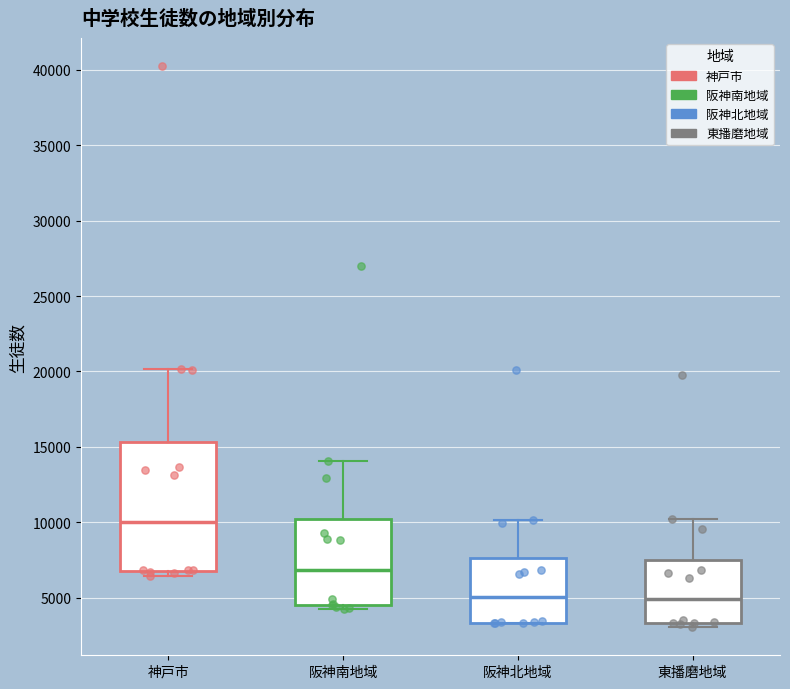

Which box has the highest median line?

神戸市